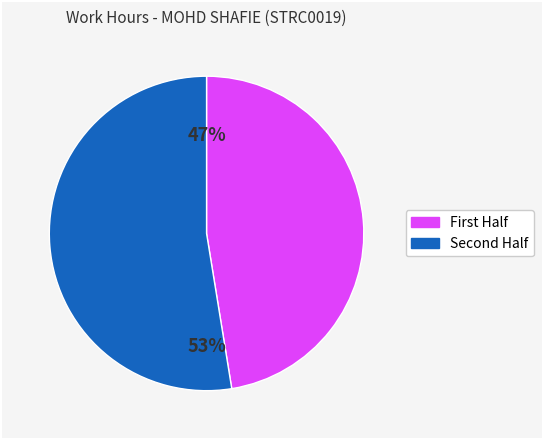

To the nearest percent, what is the average slice percentage?

50%